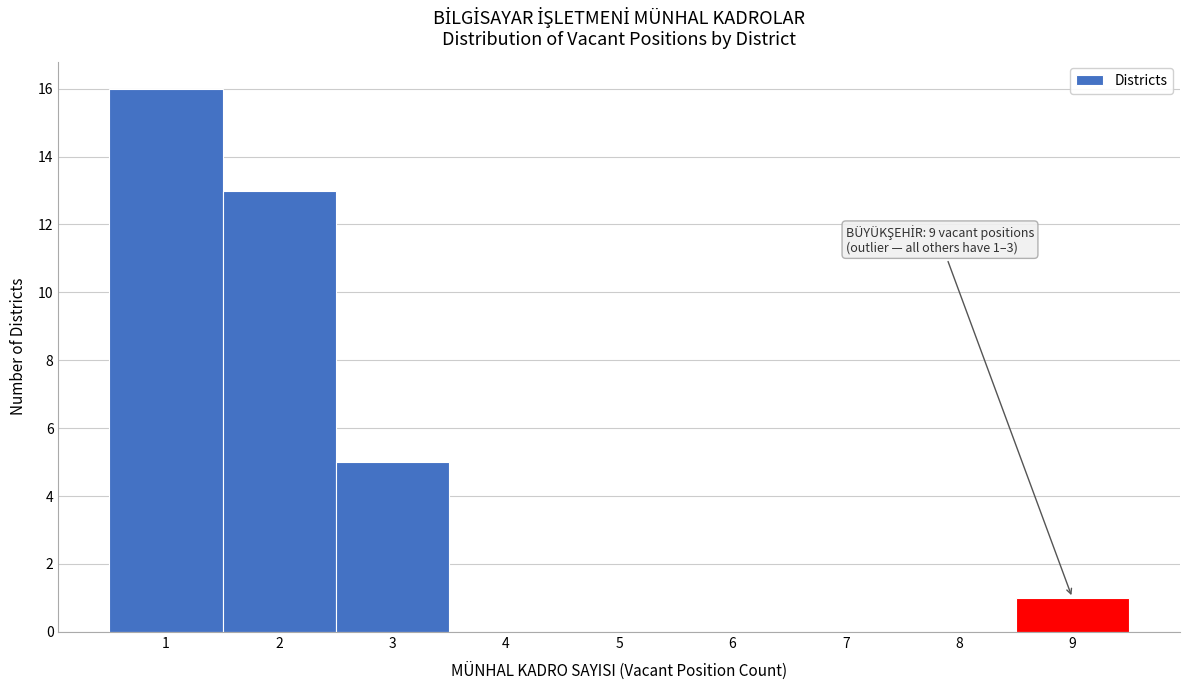

Over which range of the x-axis is the bar tallest?

0.5 to 1.5